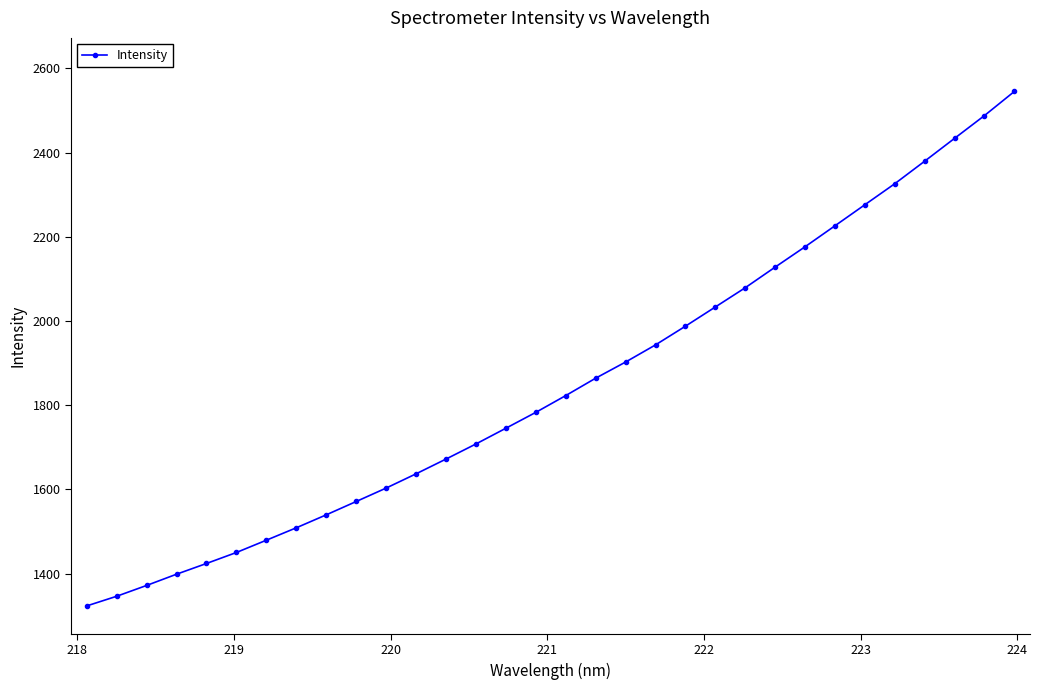

What is the value of the 20th point from the left?

1943.2